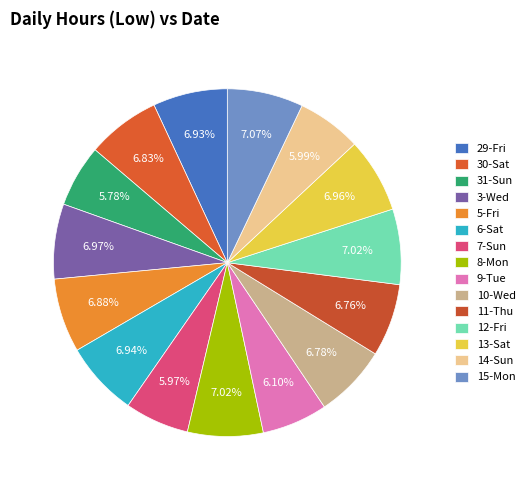

To the nearest percent, what is the difference between the 7-Sun and 30-Sat slice percentages?

1%